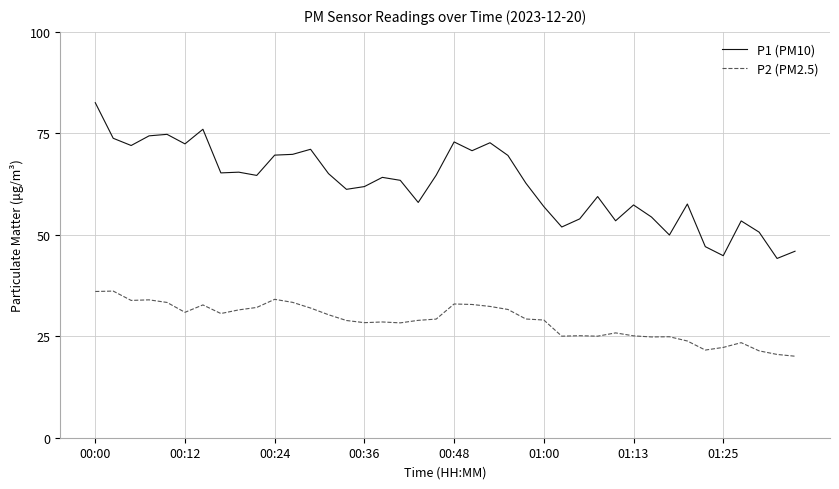

Which series has the largest total across all categories?

P1 (PM10)